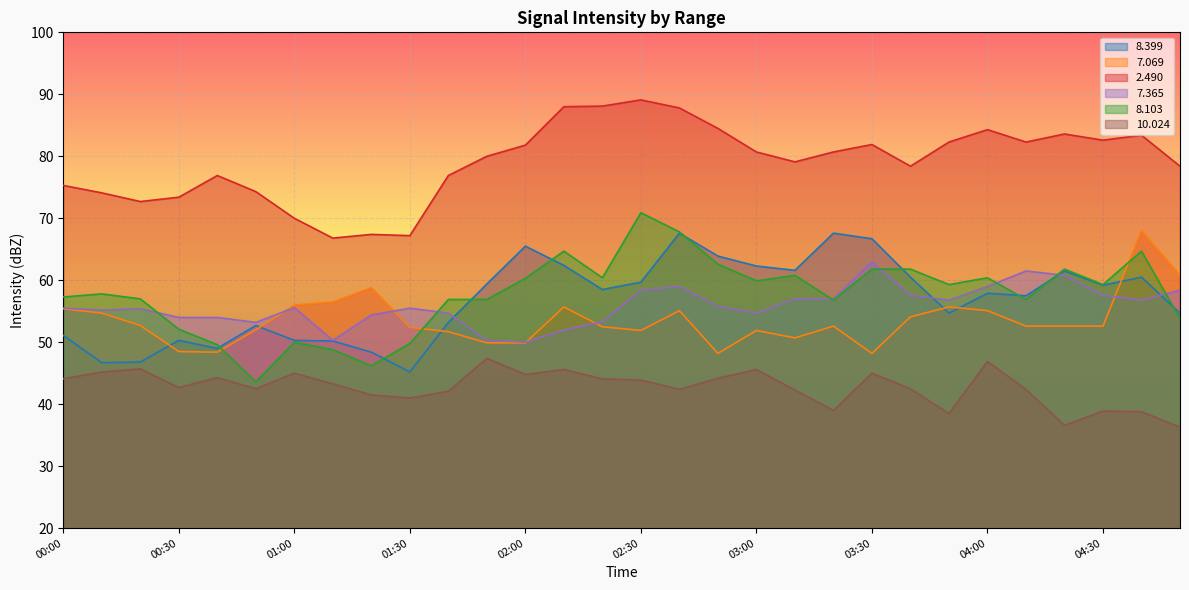

What position from the right is 03:30?

9